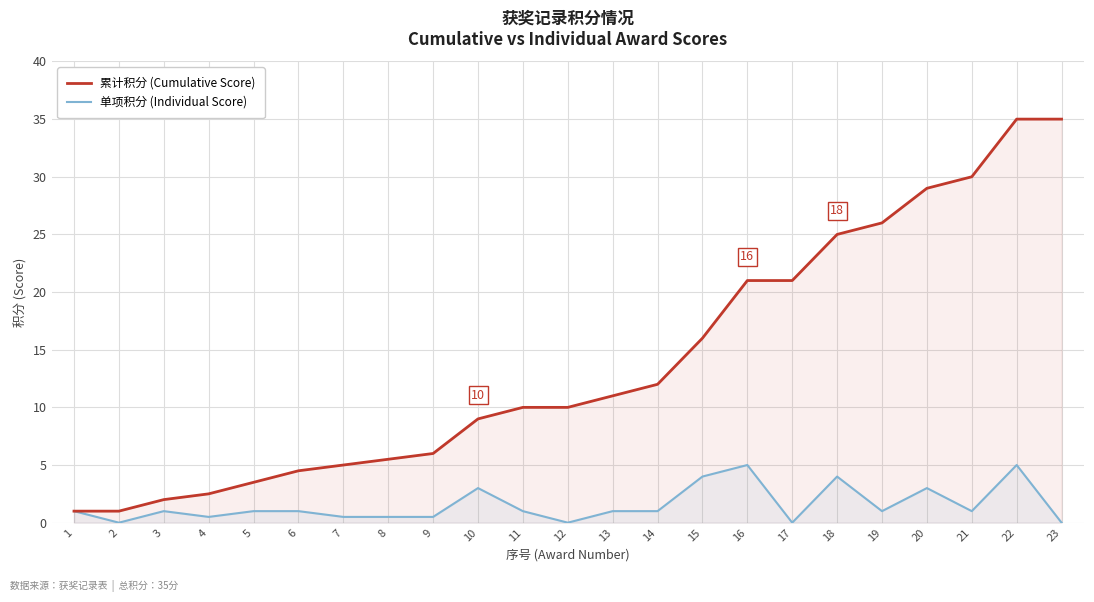

What is the value of the 累计积分 (Cumulative Score) point at the 2nd from the left?

1.0